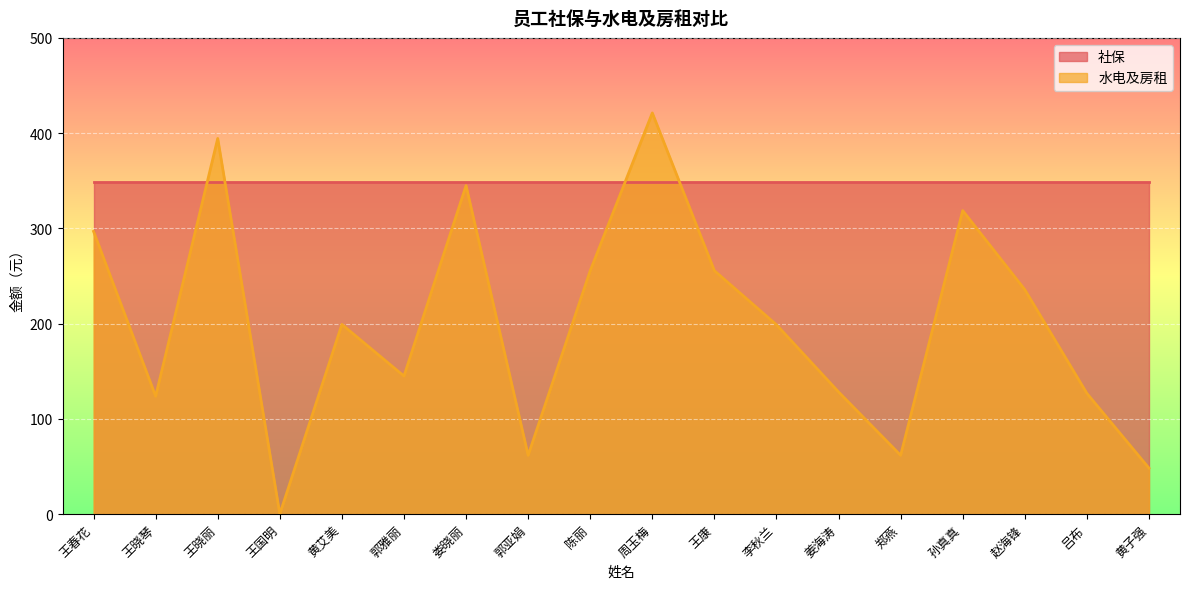

Which has a higher value, 王康 or 吕布?

王康